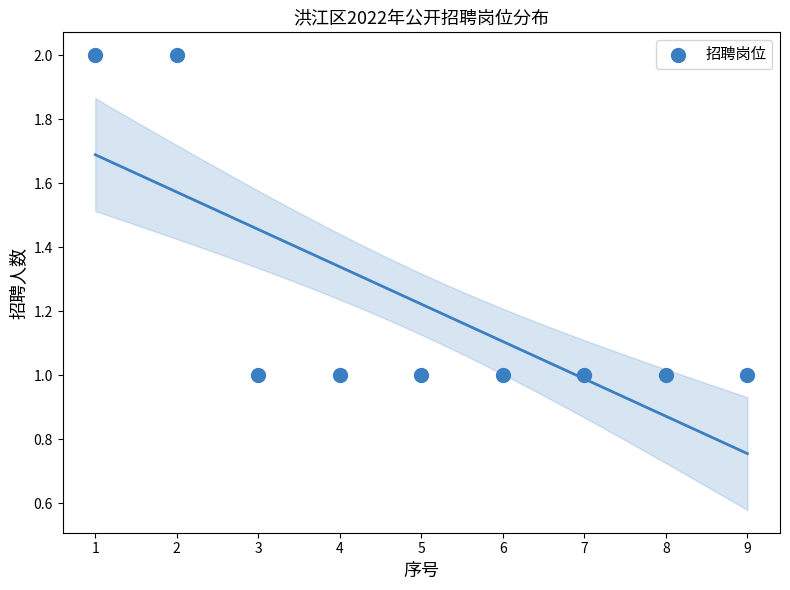

What is the average X value?

5